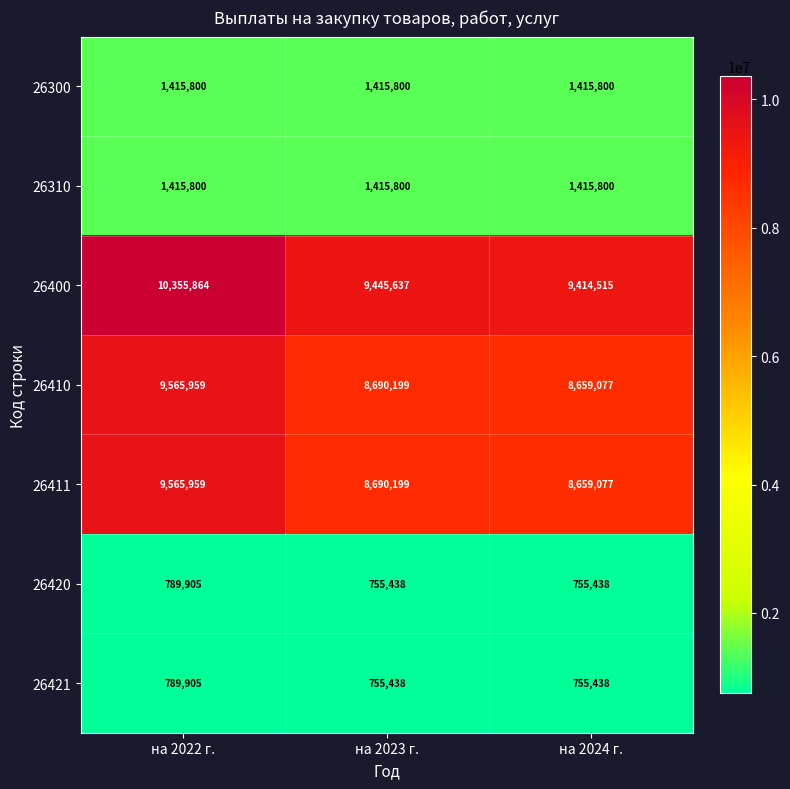

What is the sum of all 26400 values?

29216016